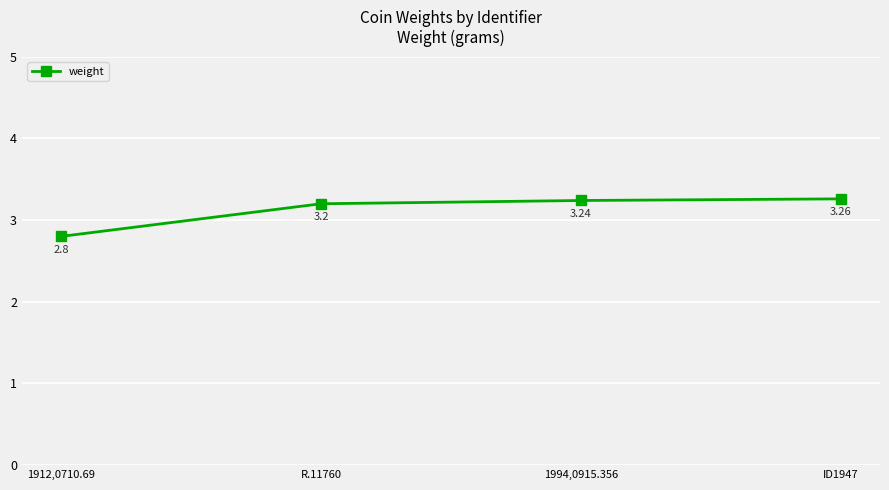

What is the label of the 2nd point from the right?

1994,0915.356